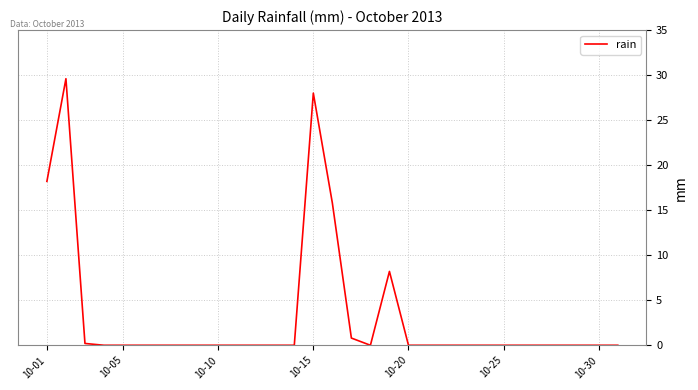

What is the maximum value shown in the chart?

29.6